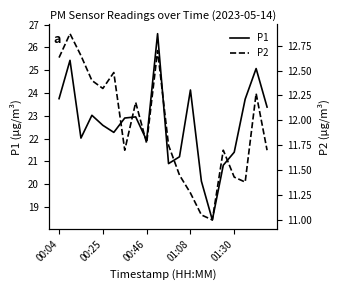

How many values in the P2 series exceed 11?

19